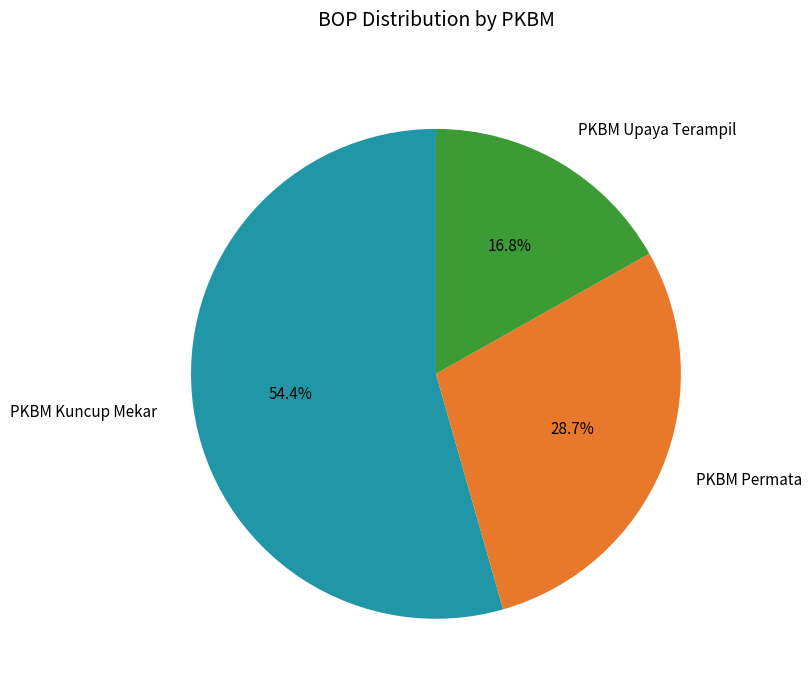

Which category has the smallest portion of the pie?

PKBM Upaya Terampil